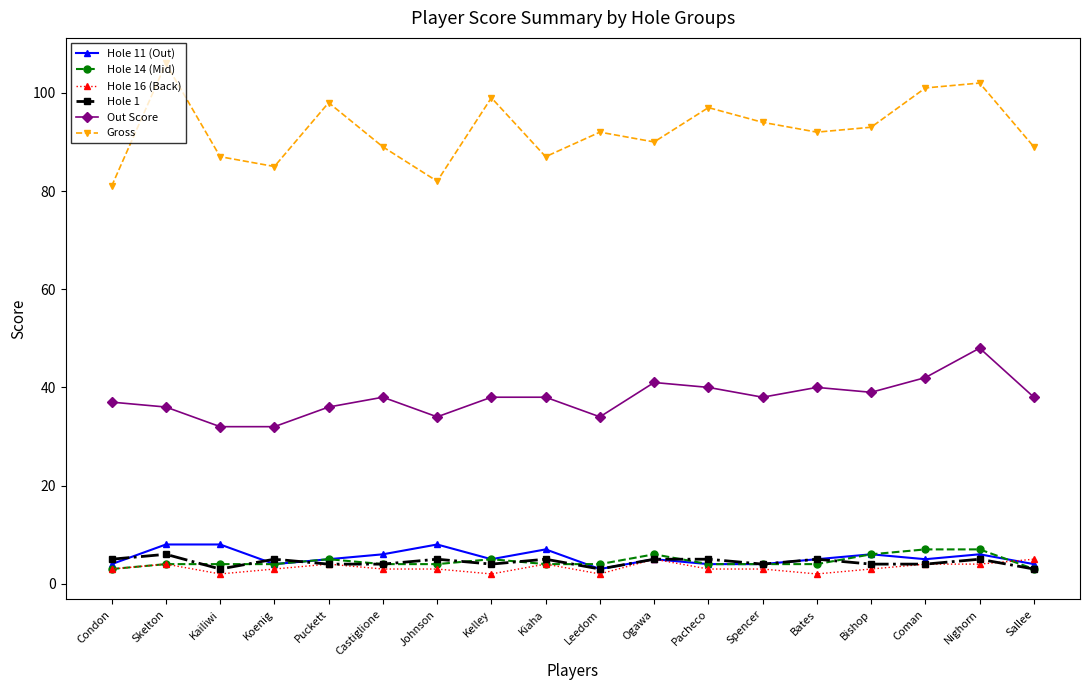

What is the total value across all series at Leedom?

138